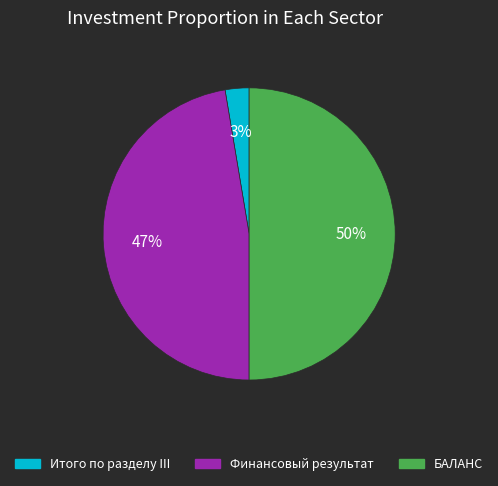

How many slices are in this pie chart?

3